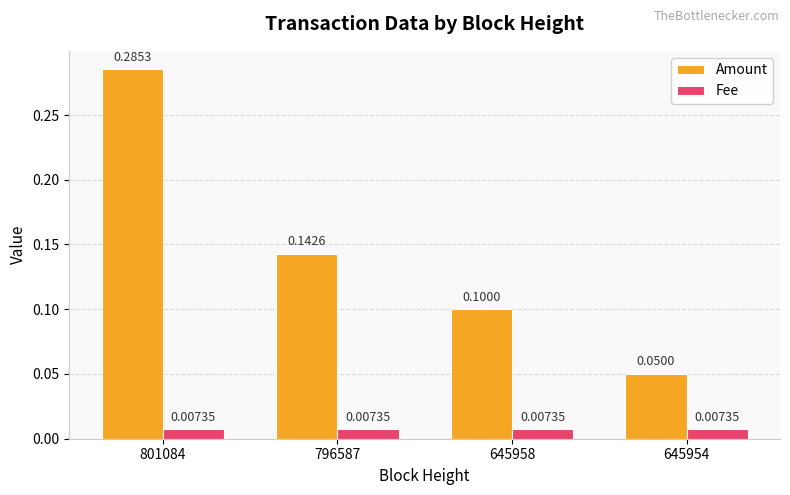

Which series has the largest total across all categories?

Amount